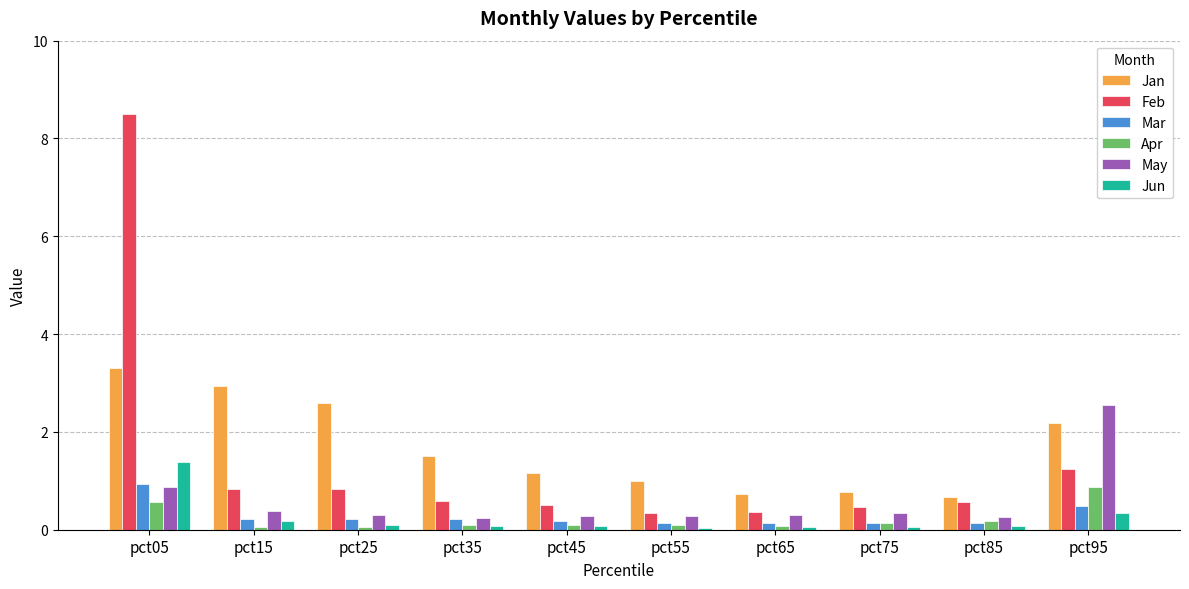

What is the spread (max minus min) of values at pct15?

2.9